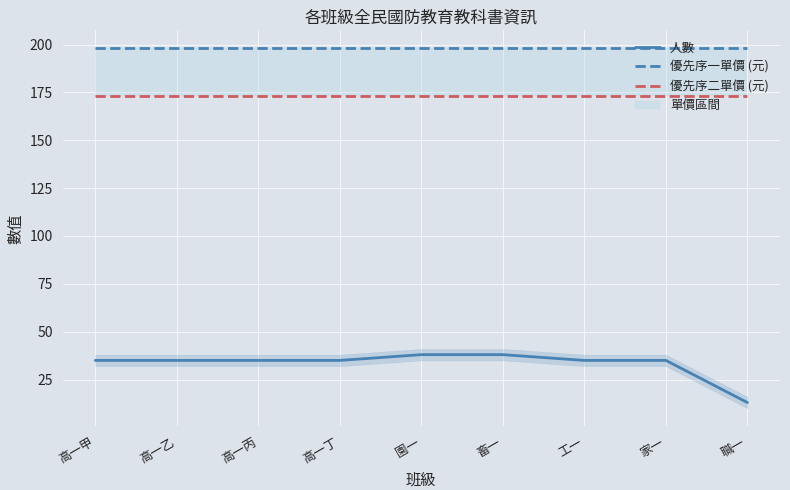

List the series in order of their peak value, lowest first.

人數, 優先序二單價 (元), 優先序一單價 (元)